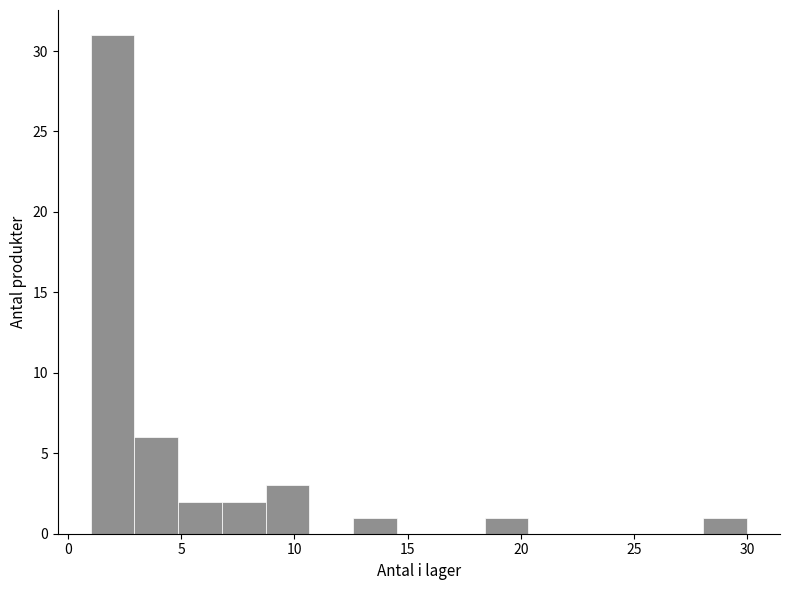

Around what value on the x-axis is the tallest bar? Give the approximate position of its centre, as read against the axis.

2.0